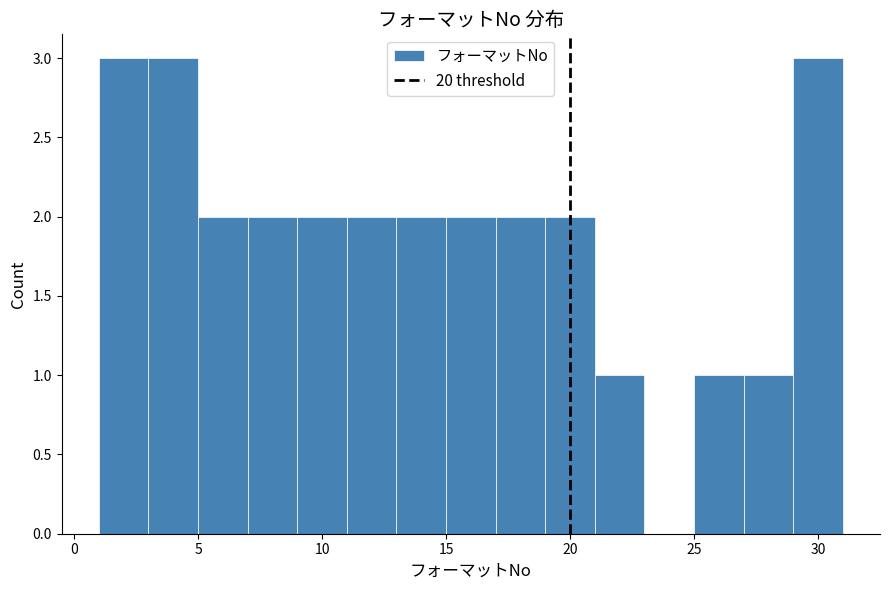

Reading left to right, list every bar in this chart as the range it spans on the x-axis followed by its height. The values are not printed on the chart, so give them approximately, as read against the axis.

1 to 3: 3
3 to 5: 3
5 to 7: 2
7 to 9: 2
9 to 11: 2
11 to 13: 2
13 to 15: 2
15 to 17: 2
17 to 19: 2
19 to 21: 2
21 to 23: 1
23 to 25: 0
25 to 27: 1
27 to 29: 1
29 to 31: 3